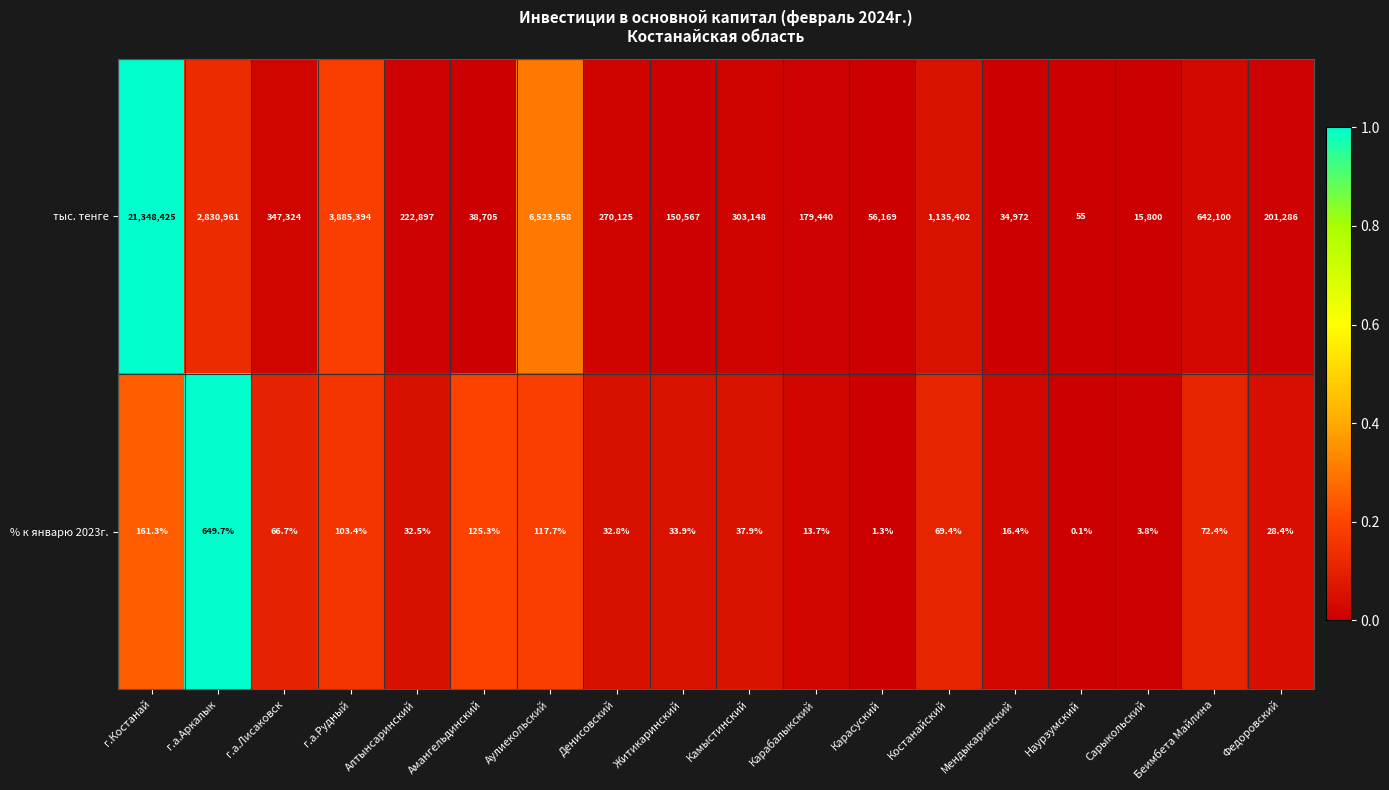

Rank the series by their average value, from highest to lowest.

тыс. тенге, % к январю 2023г.